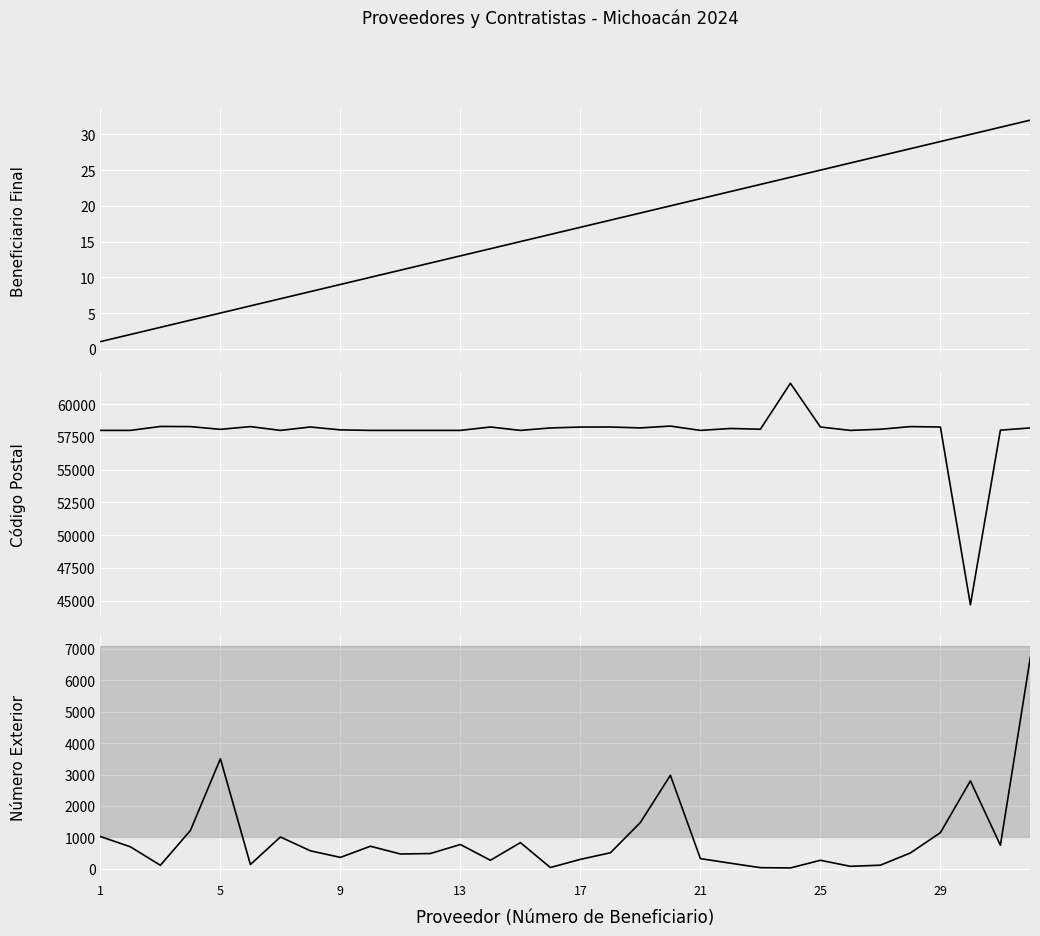

What is the difference between the maximum and minimum values in the Num Exterior series?

6713